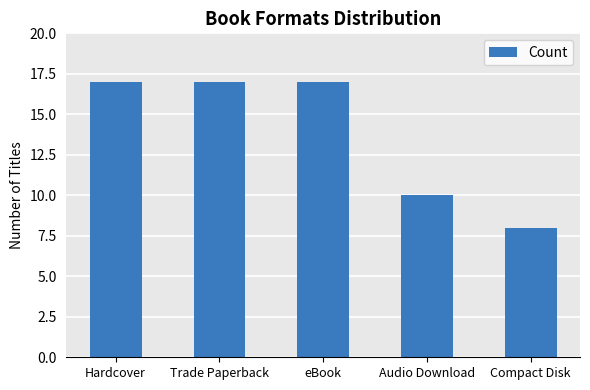

Reading left to right, transcribe all the data shown in this chart.

Hardcover=17	Trade Paperback=17	eBook=17	Audio Download=10	Compact Disk=8